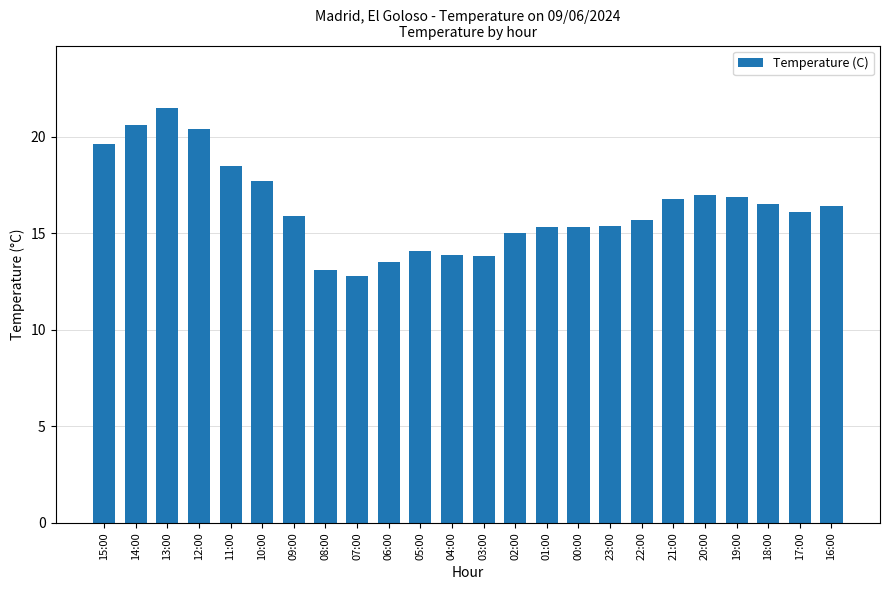

What is the minimum value shown in the chart?

12.8